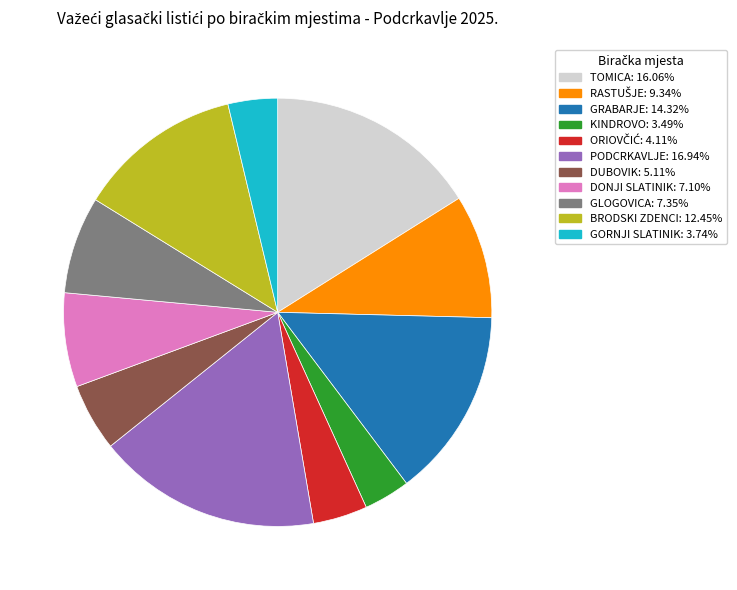

Does GRABARJE represent more than half of the total?

No